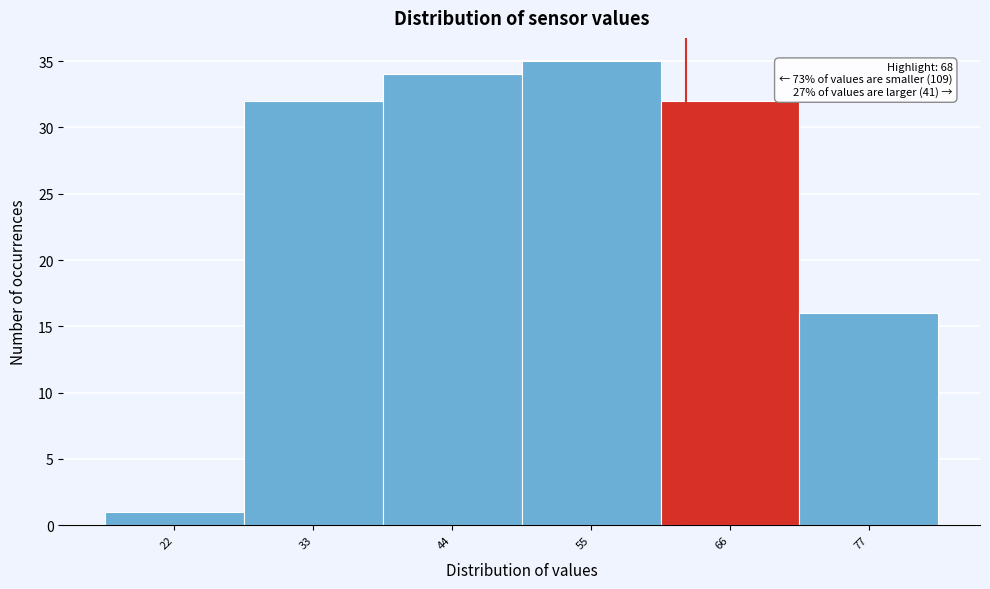

Reading left to right, extract all data points from this chart.

22=1	33=32	44=34	55=35	66=32	77=16